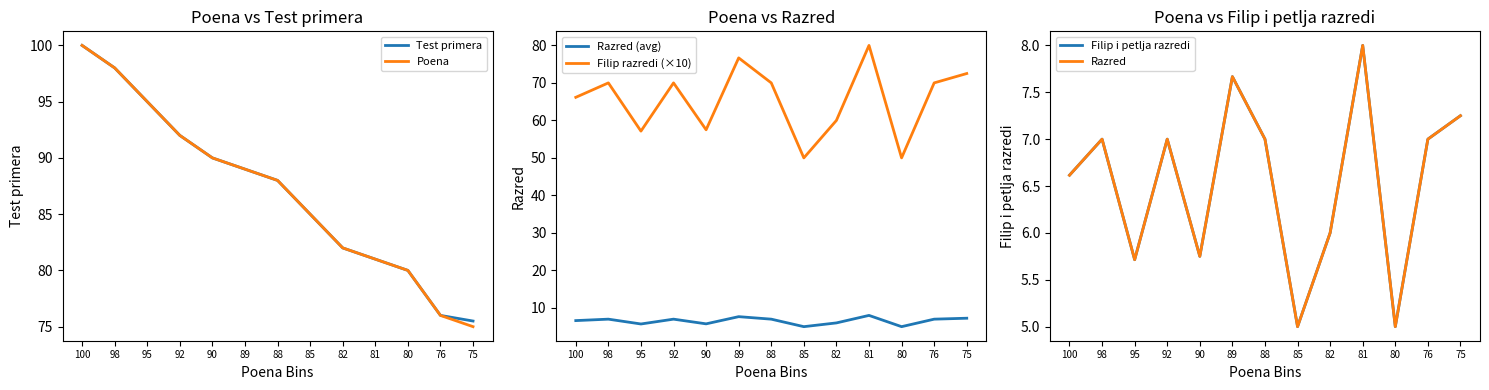

What is the highest value of the Poena series?

100.0